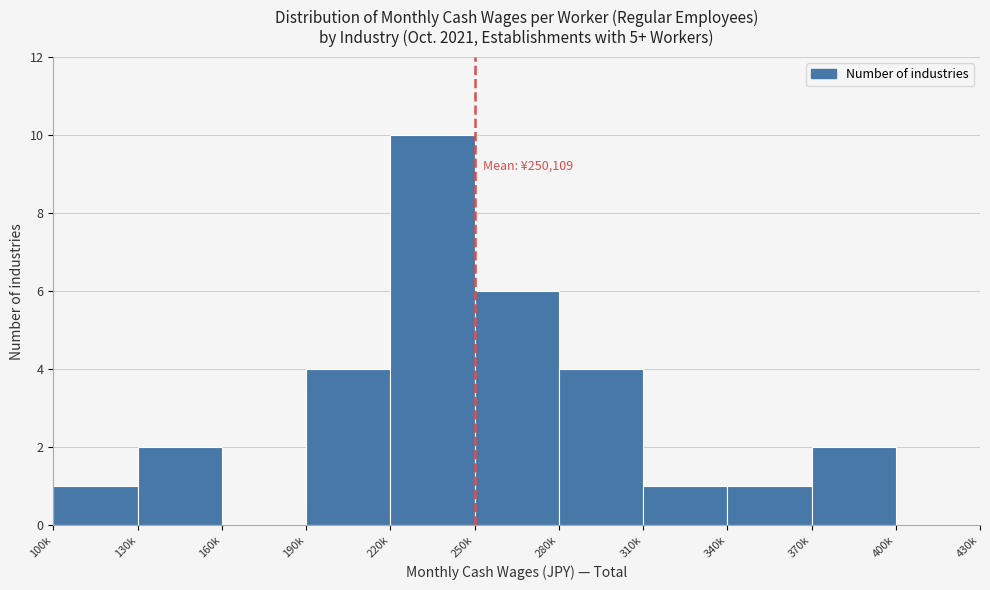

Reading right to left, extract all data points from this chart.

400k=0	370k=2	340k=1	310k=1	280k=4	250k=6	220k=10	190k=4	160k=0	130k=2	100k=1